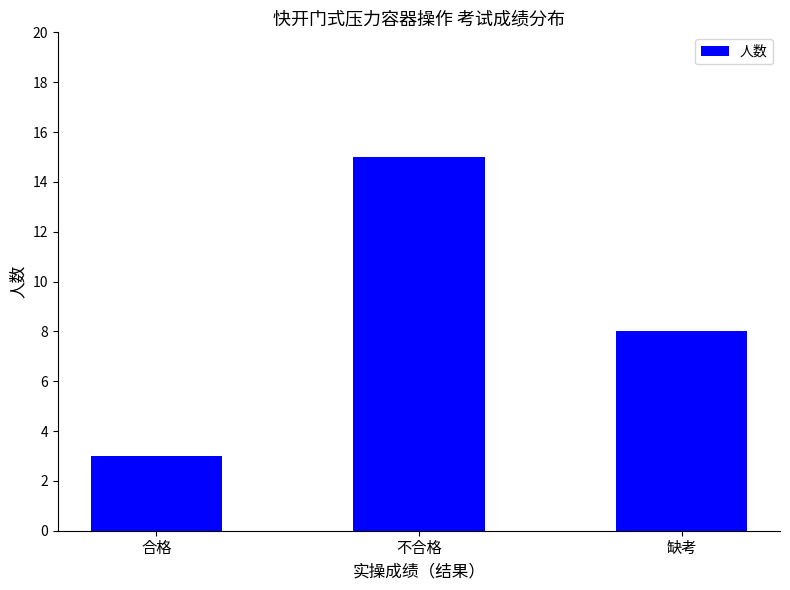

Count the values in the range 3 to 15.

3